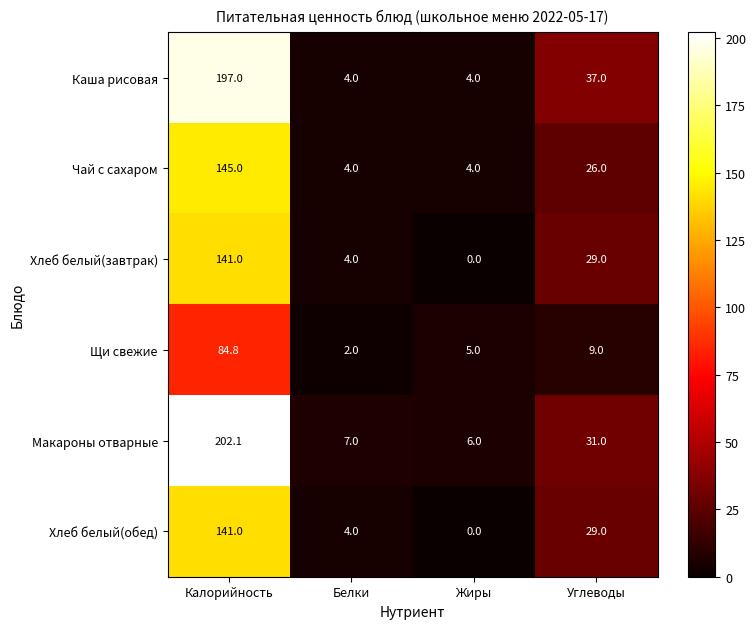

List the labels in order of Щи свежие value, smallest first.

Белки, Жиры, Углеводы, Калорийность